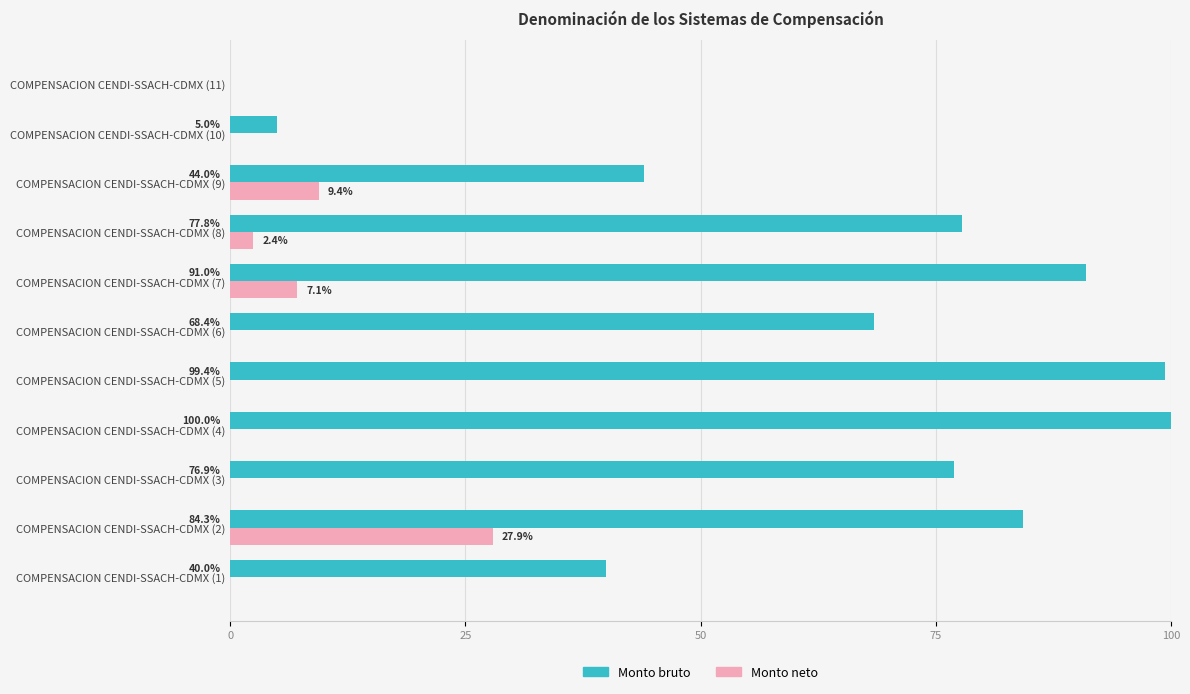

What is the maximum value shown in the chart?

100.0